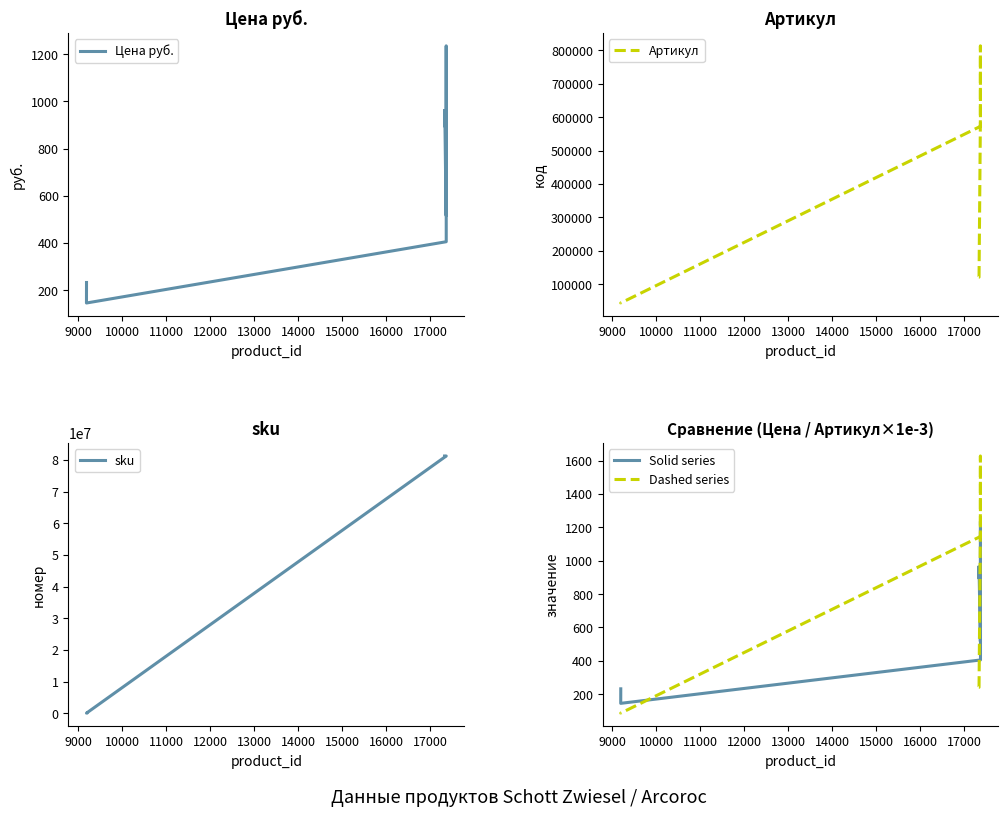

In sku, how many points are lower than both neighbors (excluding endpoints)?

1